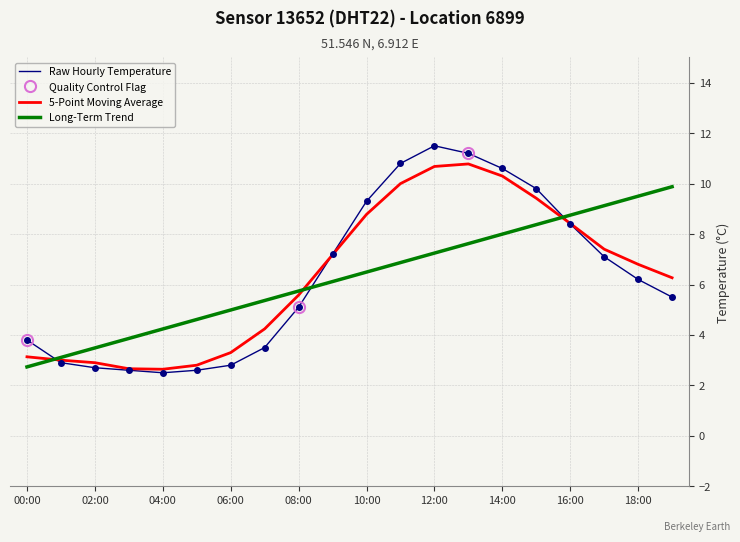

Is it true that the value at 11:00 is 5.2?

False